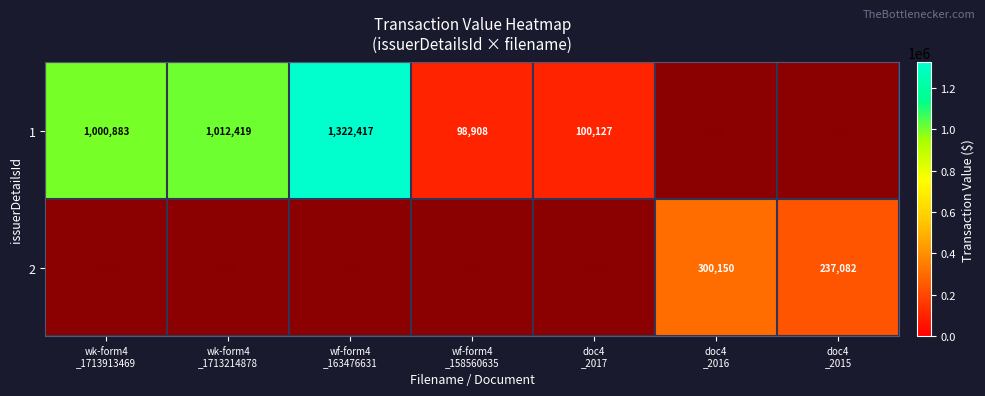

Rank the series at wf-form4 _158560635 from highest to lowest value.

1, 2